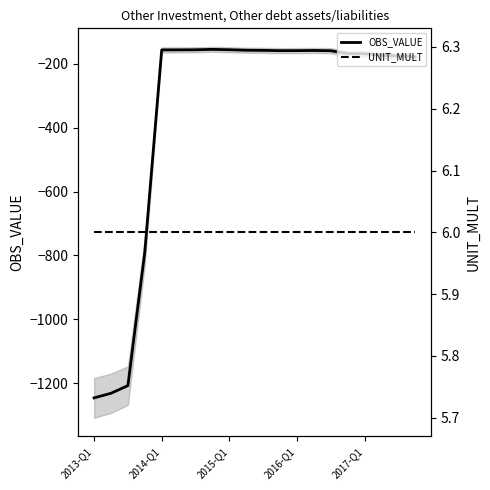

True or false: OBS_VALUE has a value of -46.2 at 10.

False